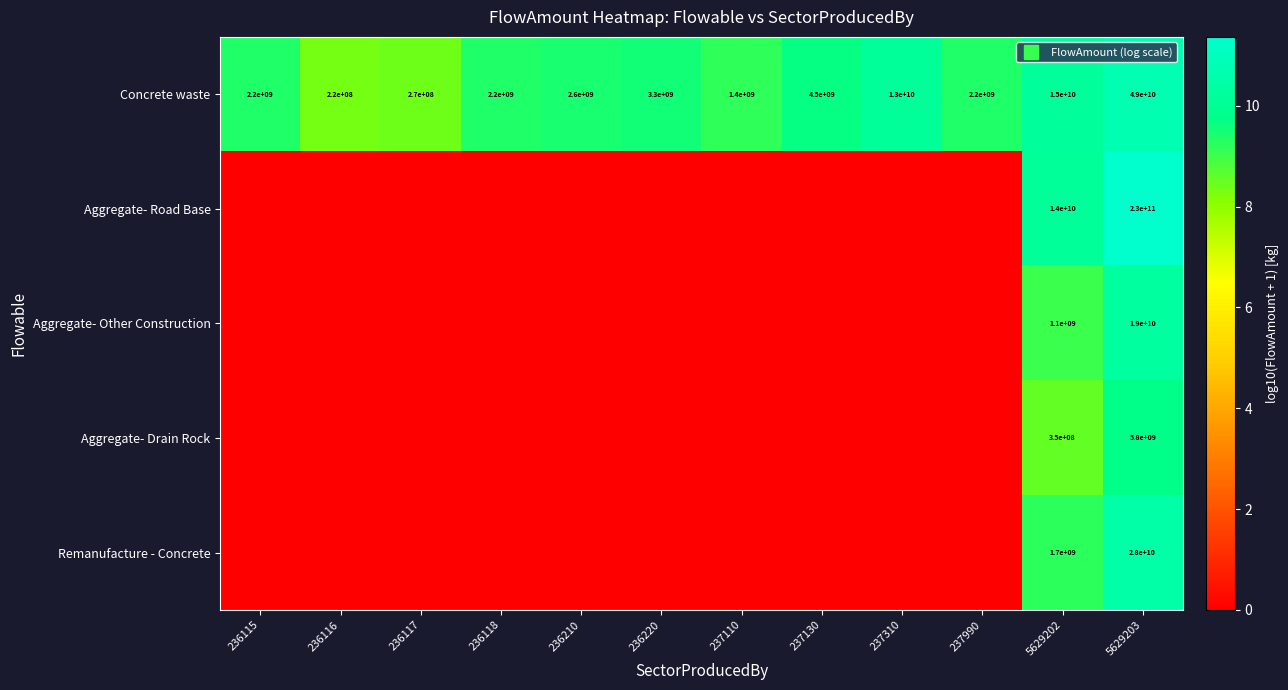

At how many categories does at least one series exceed 6?

12